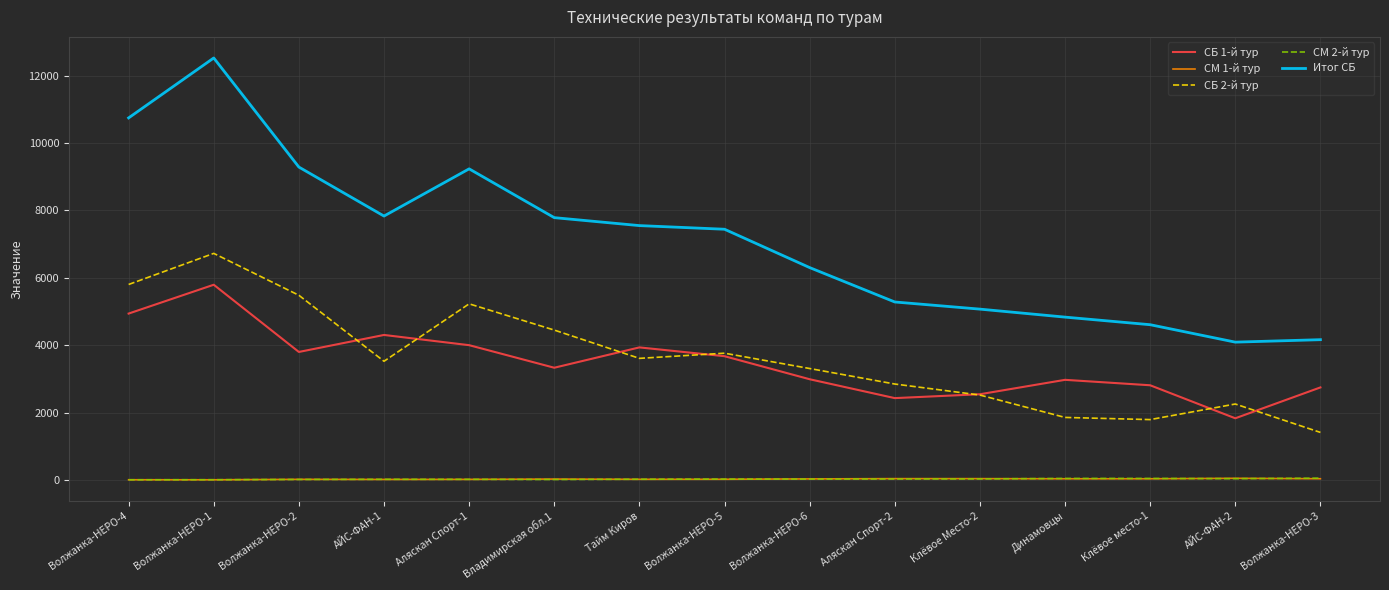

Does the chart have visible grid lines?

Yes